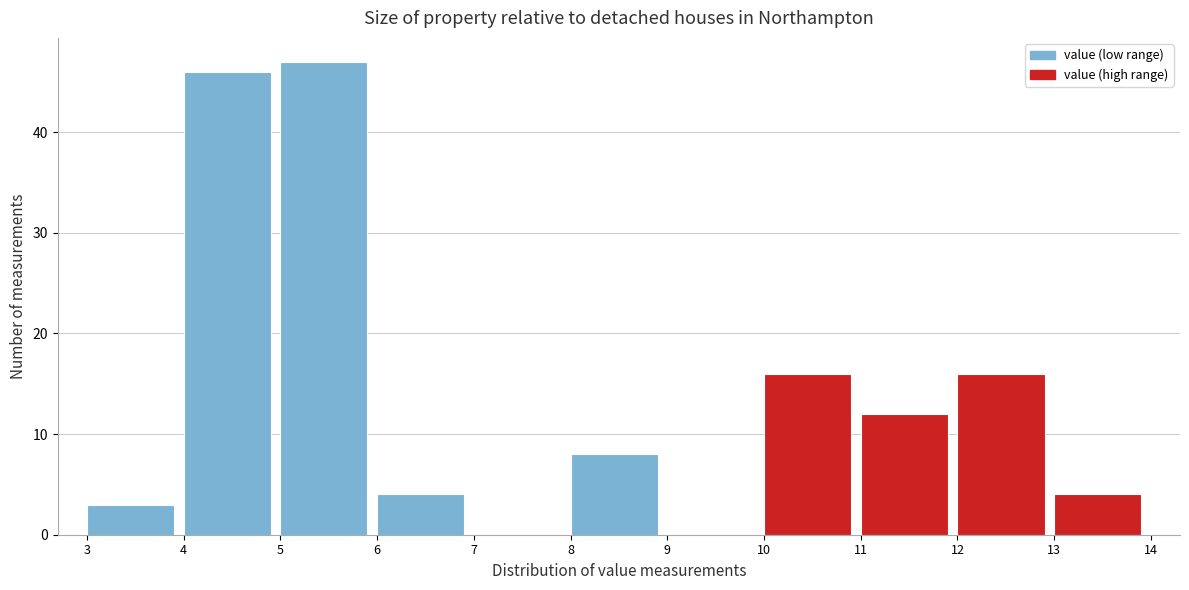

Over which range of the x-axis is the bar tallest?

5 to 6